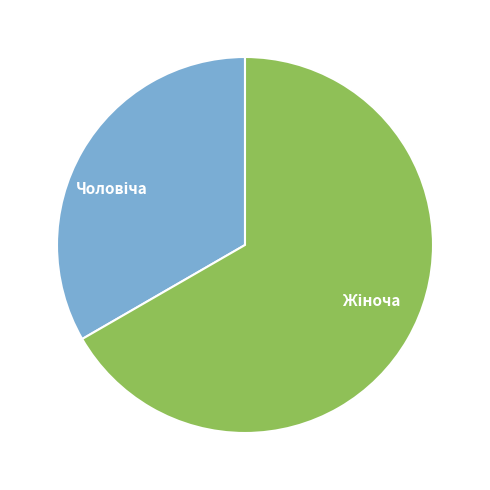

Is there any slice that represents more than half of the pie?

Yes